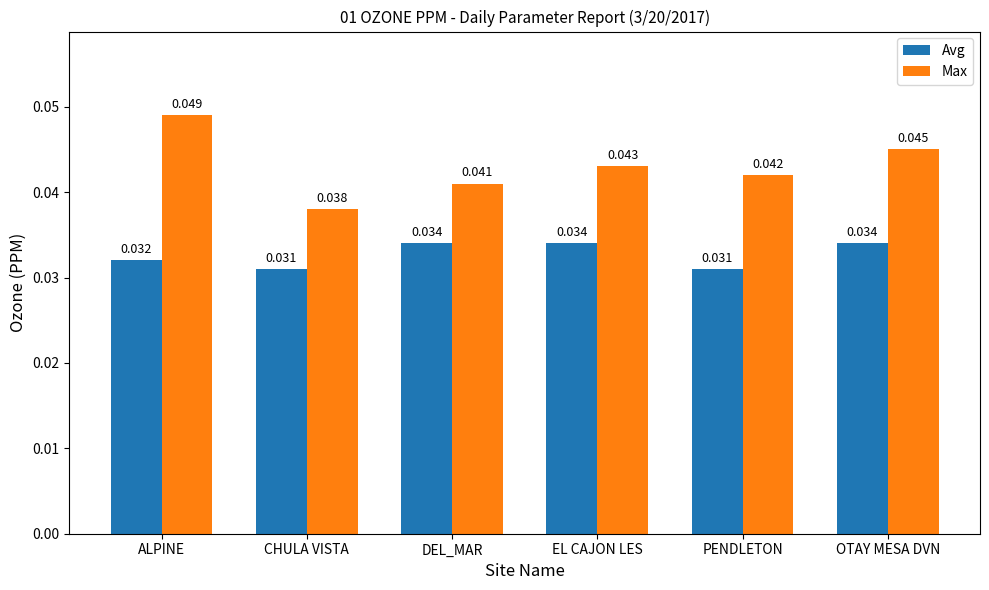

At ALPINE, list the series in order from largest to smallest.

Max, Avg